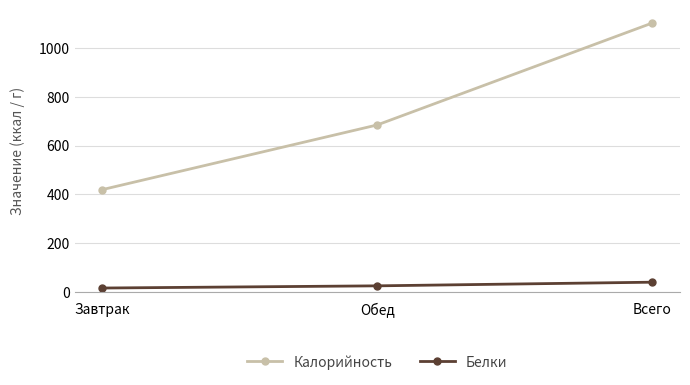

What is the spread (max minus min) of values at Обед?

661